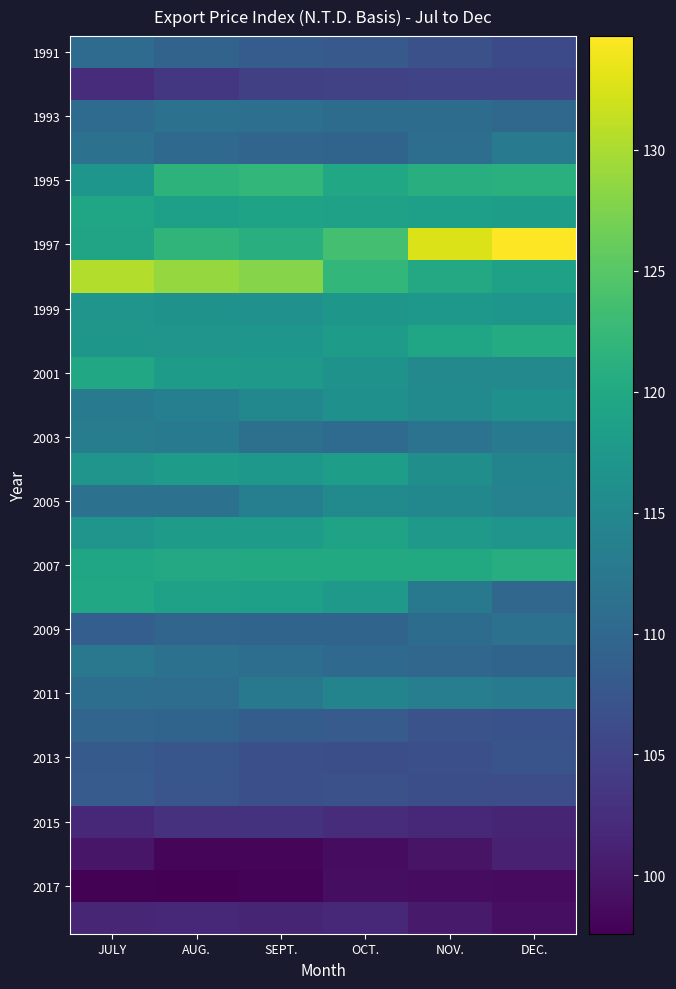

What is the spread (max minus min) of values at JULY?

32.5